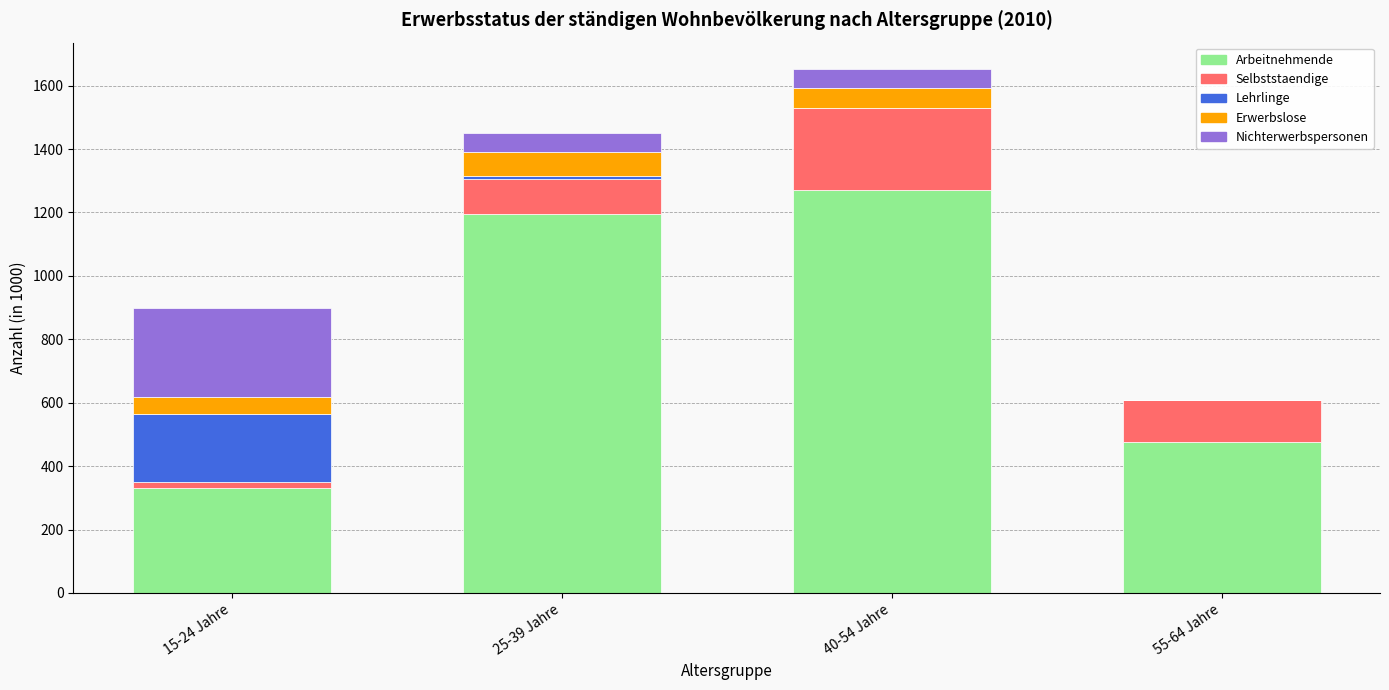

Count the number of categories in the chart.

4